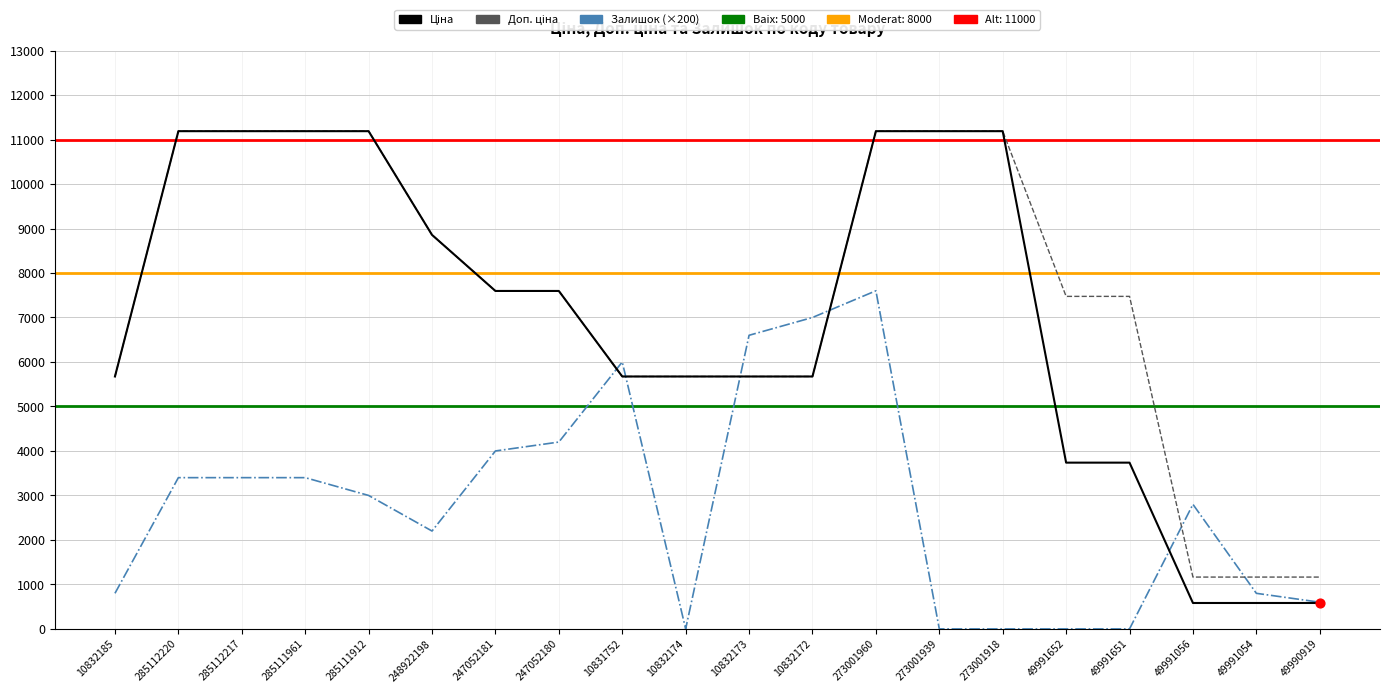

At how many categories does at least one series exceed 5360?

17